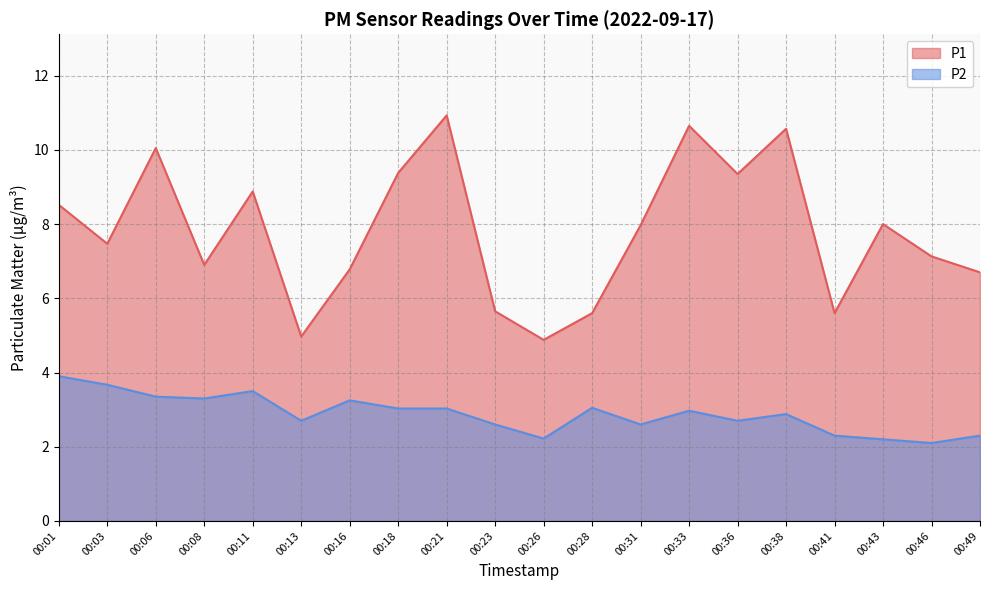

At which category does P1 reach its first local peak?

00:06